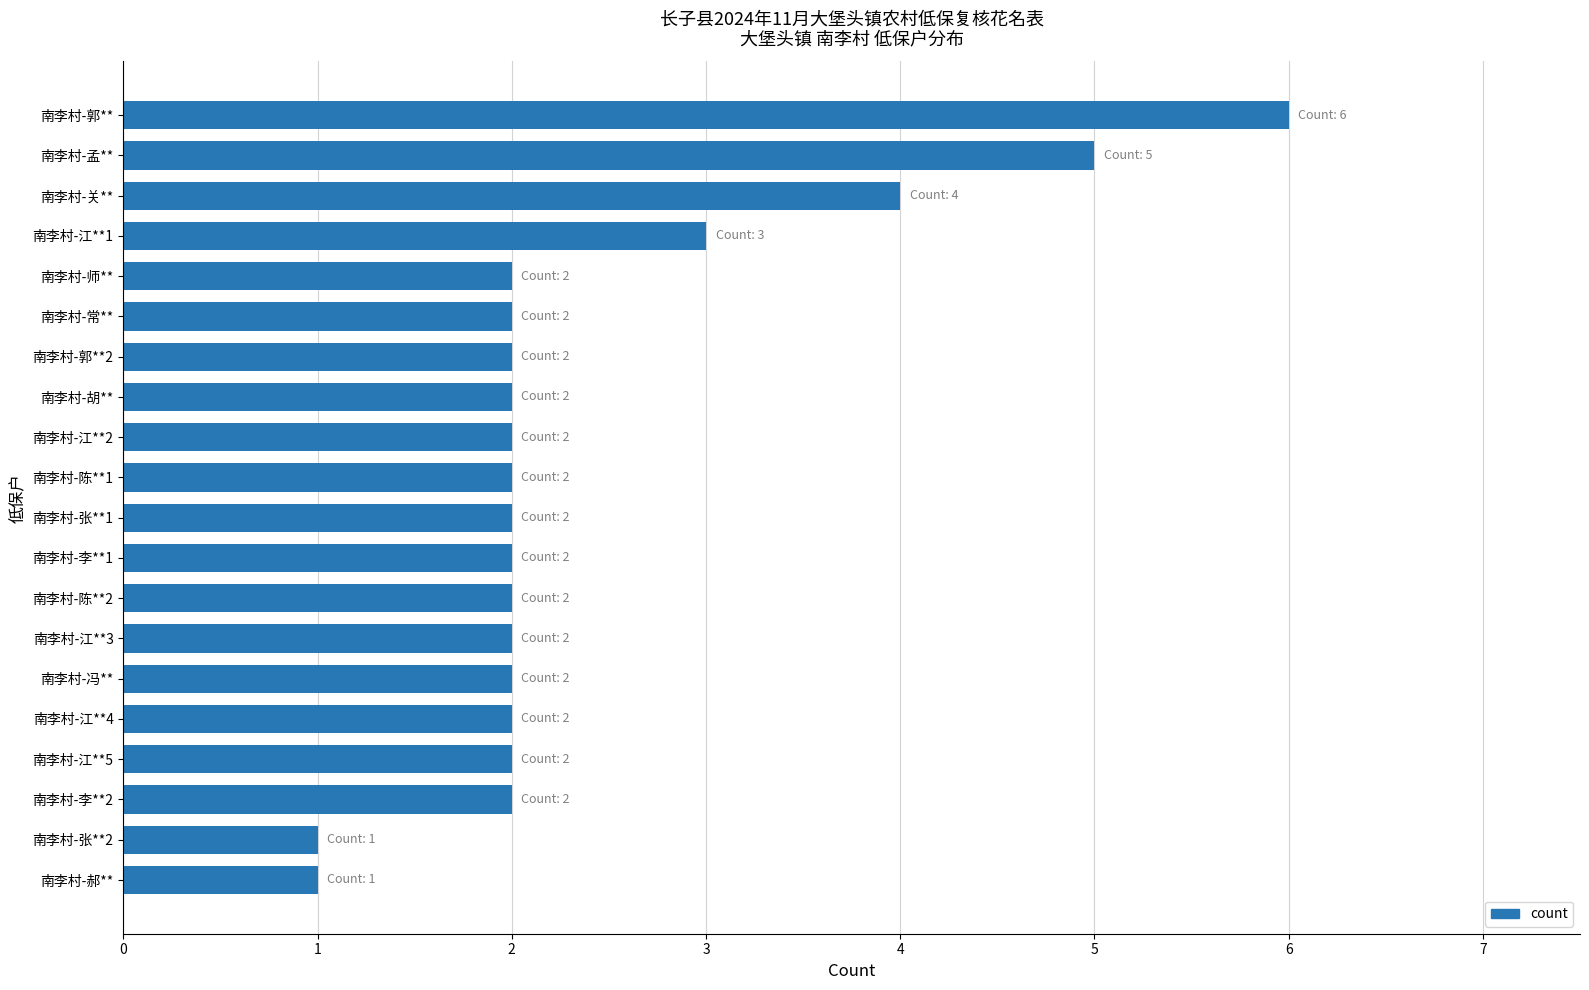

What is the minimum value shown in the chart?

1